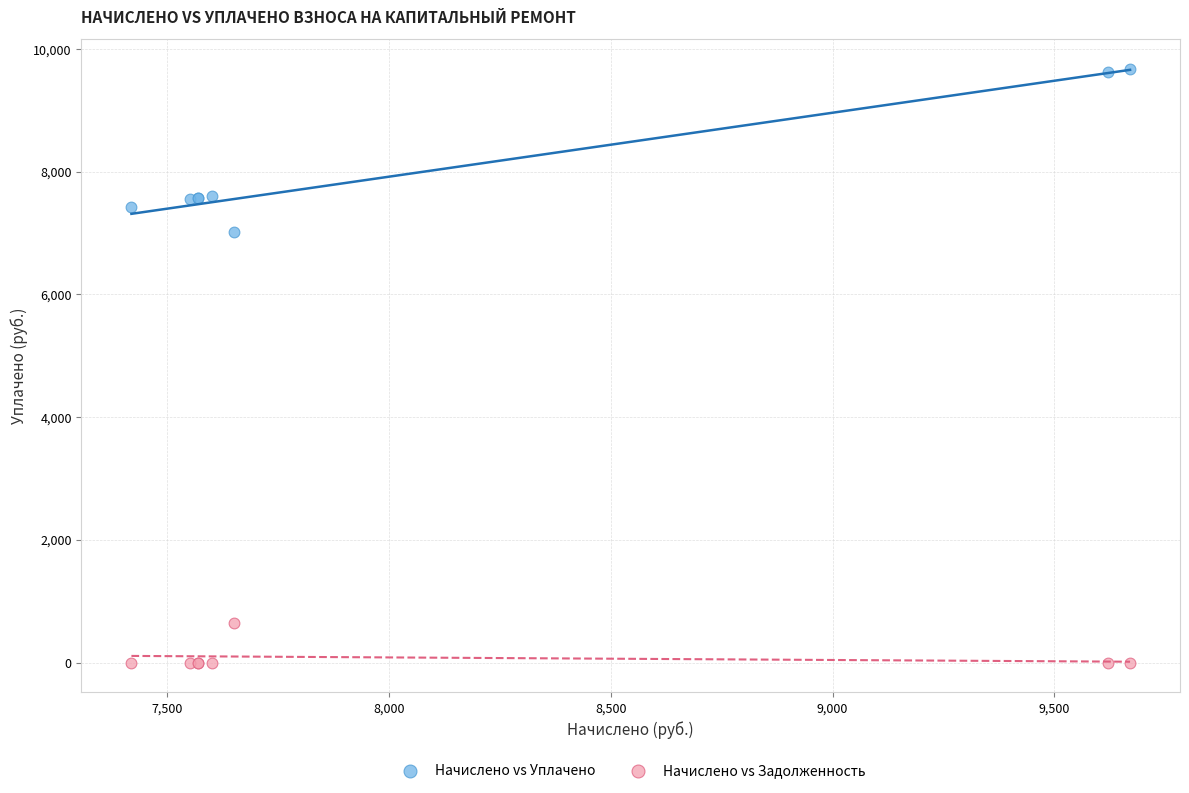

What is the X range (max minus min) for the scatter plot?

2252.2